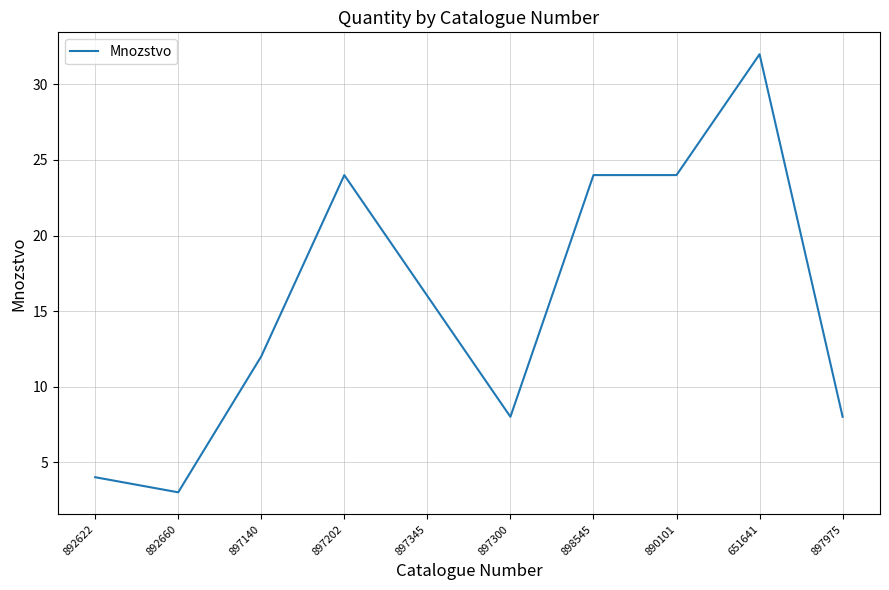

At which category does the data reach its first local valley?

892660